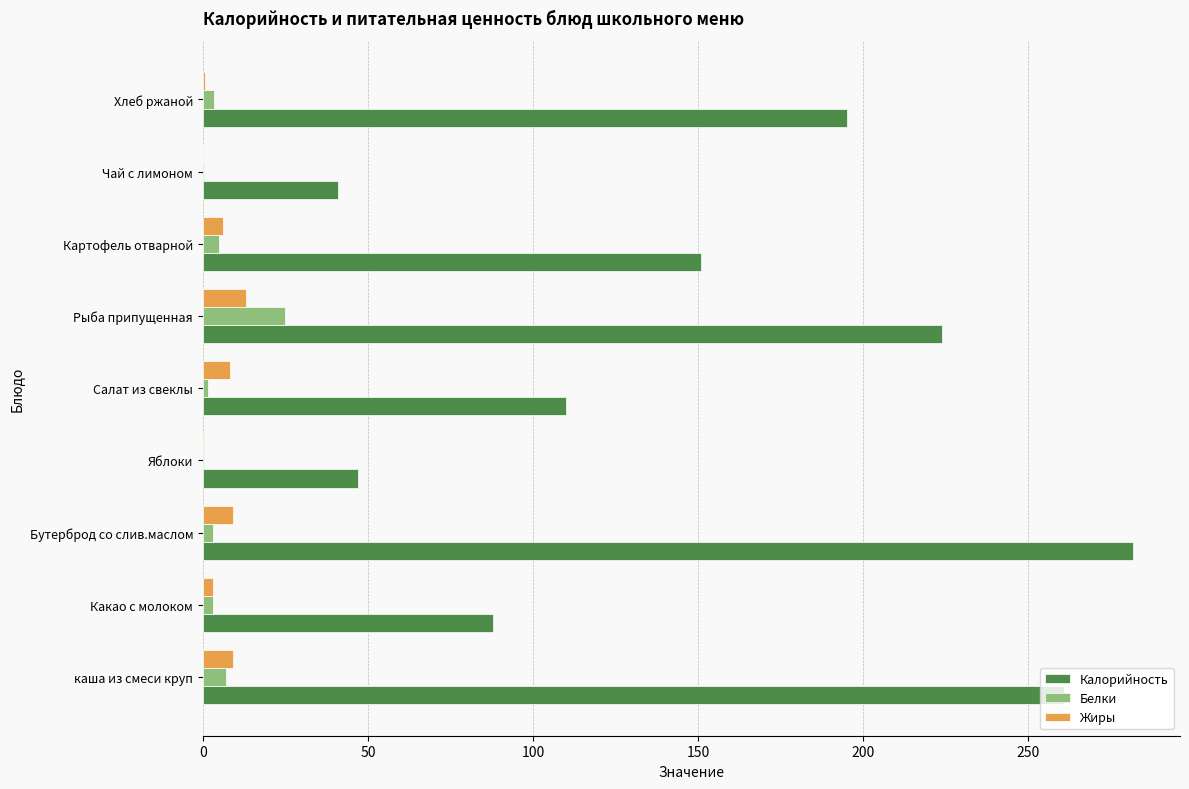

The Жиры series shows 6.0 at Картофель отварной. True or false?

True